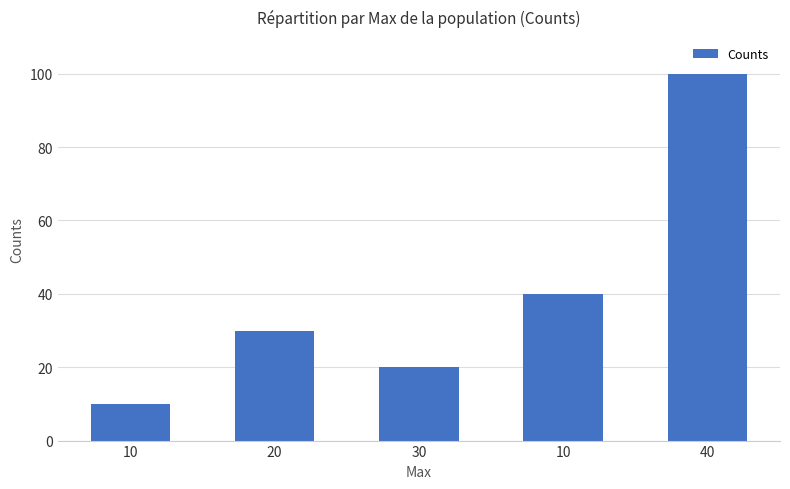

Are the bars grouped side by side (vs. stacked)?

No